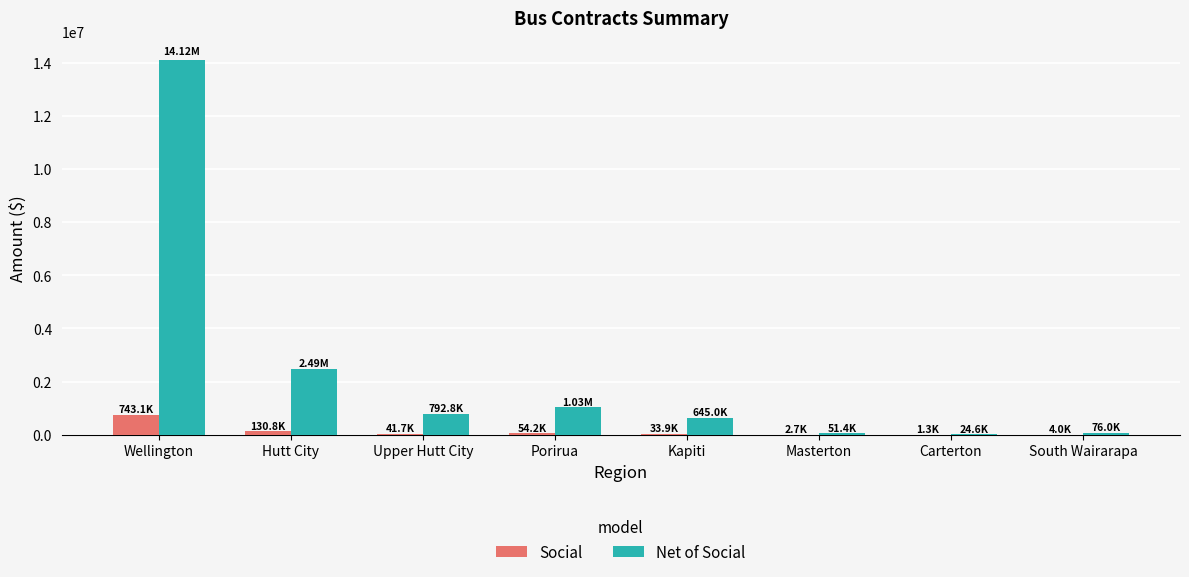

How many values in the Net of Social series exceed 792816?

4